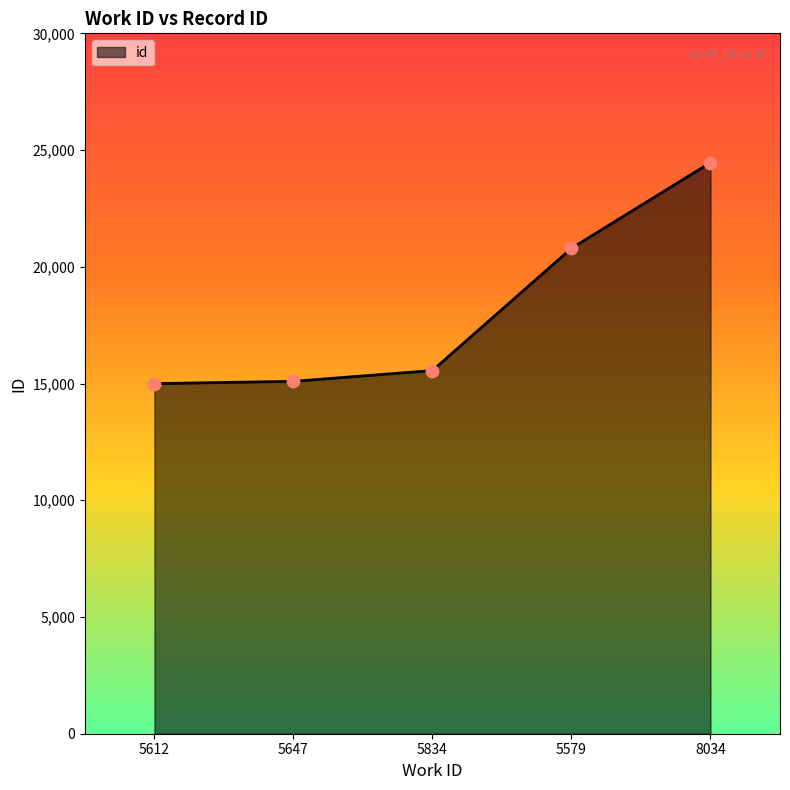

Which has a higher value, 8034 or 5579?

8034